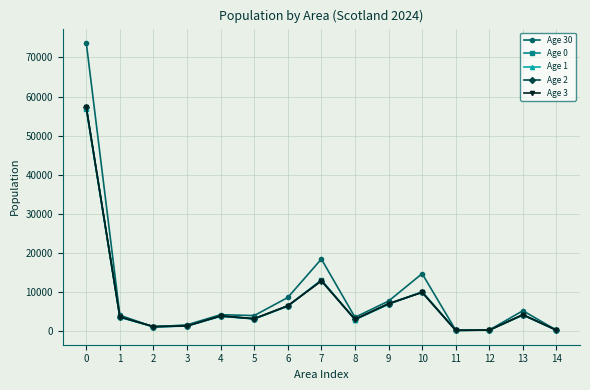

The Age 30 series shows 4049 at 1. True or false?

True